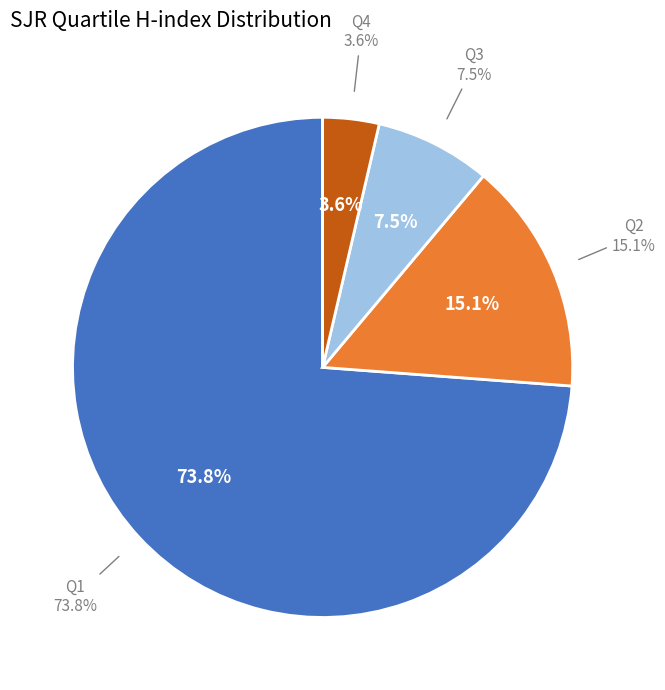

How many segments does this pie chart have?

4